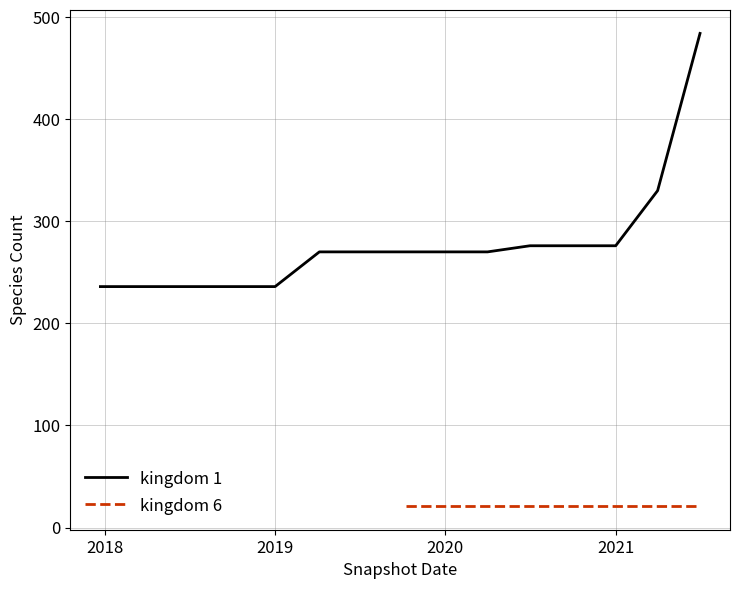

Is it true that kingdom 1 equals 236 at 2019?

True